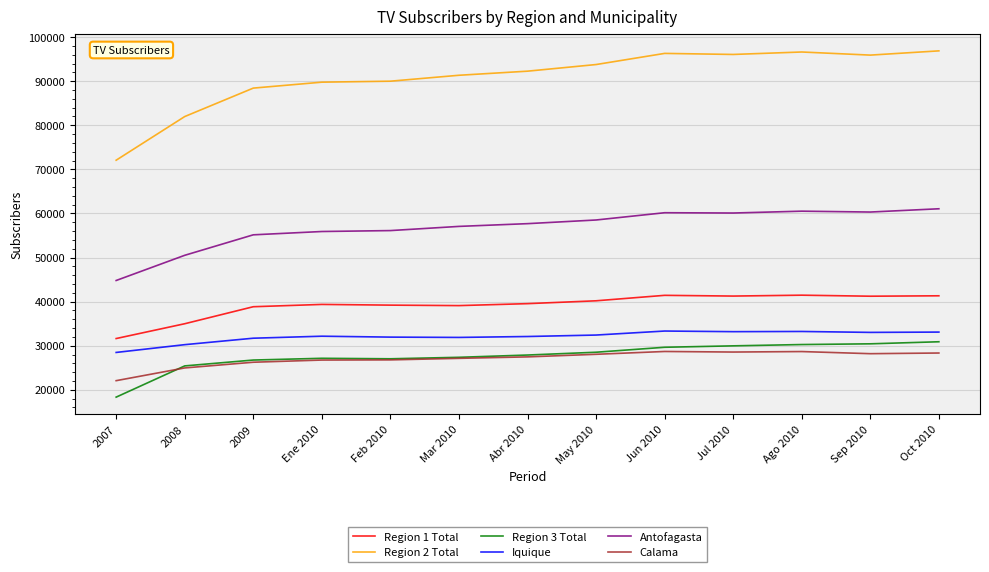

True or false: Antofagasta and Region 1 Total cross at least once.

False